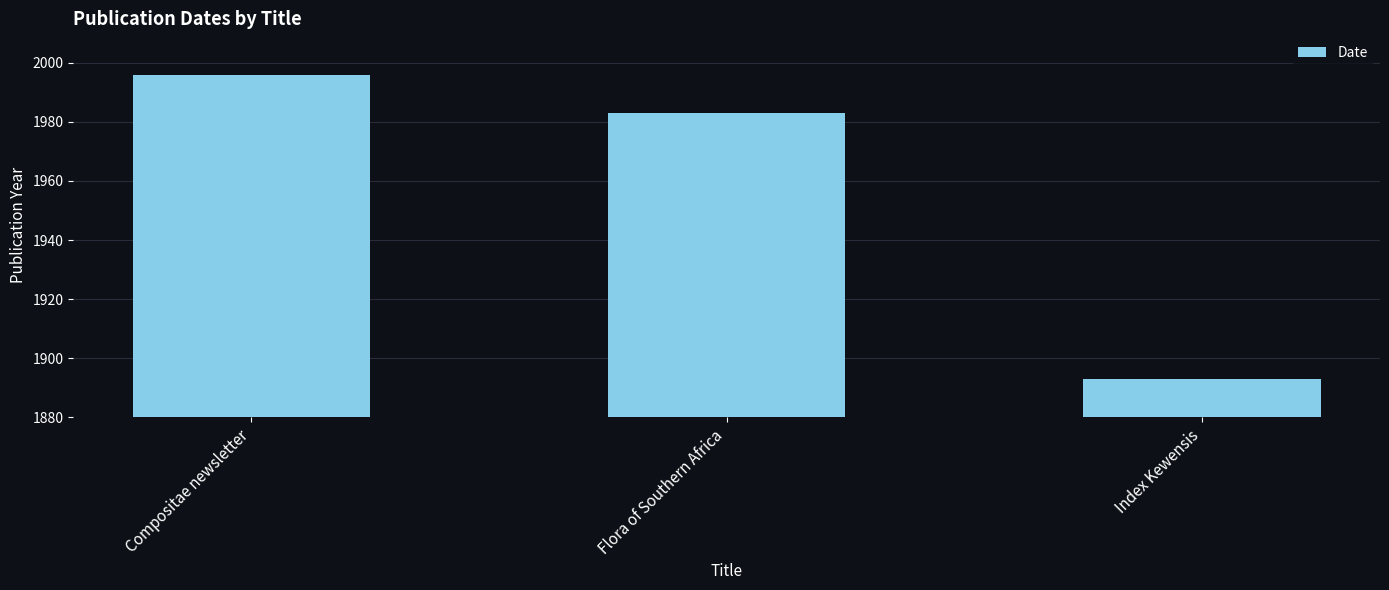

What is the sum of all values?

5872